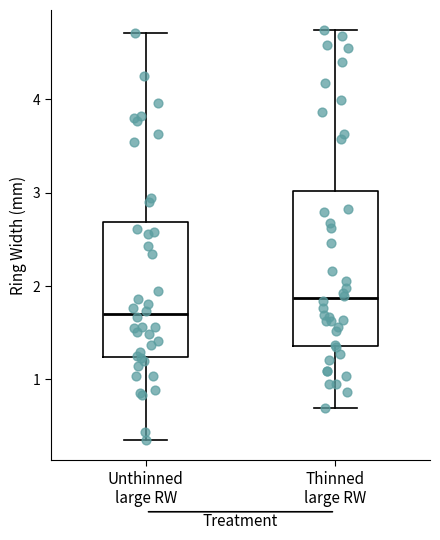

Which box's median line is the highest?

Thinned large RW